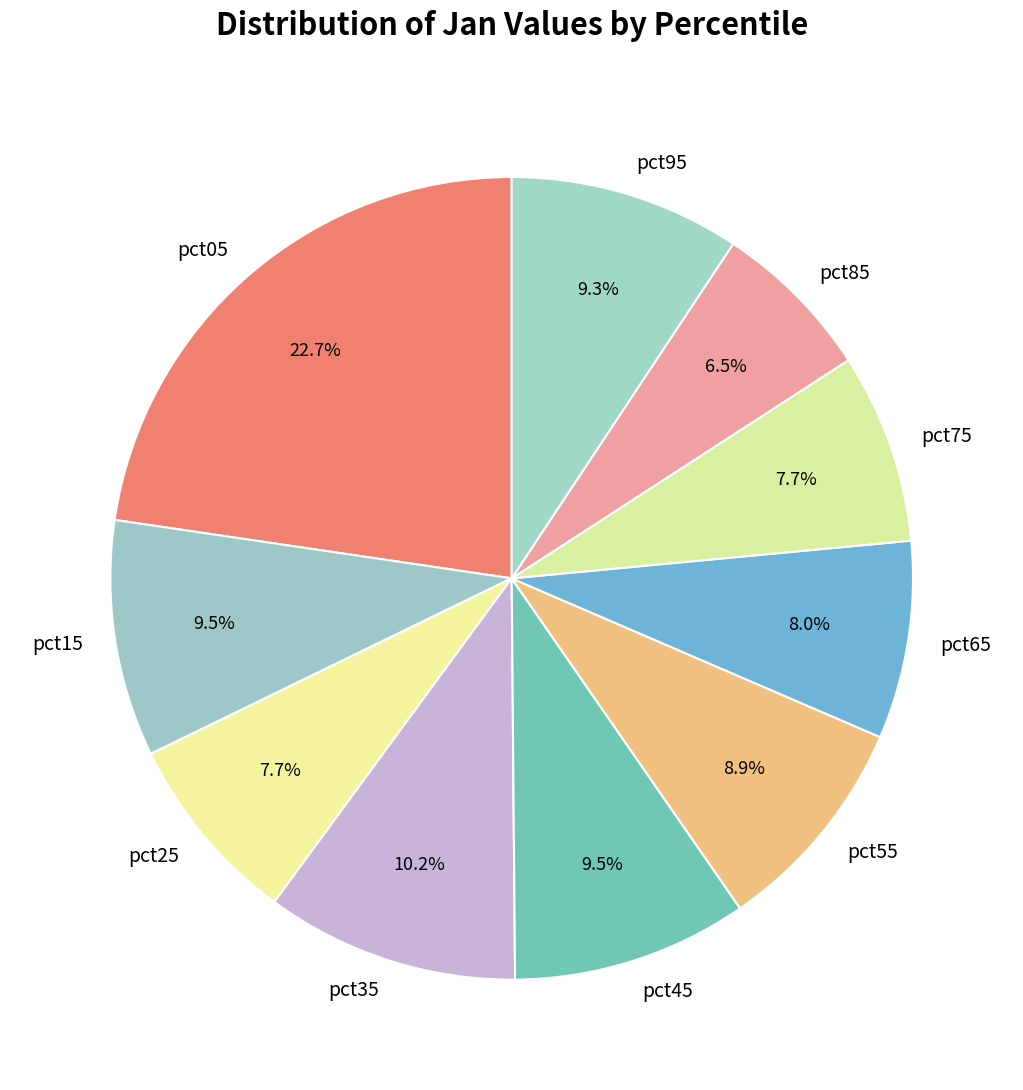

Count the number of slices in the pie.

10